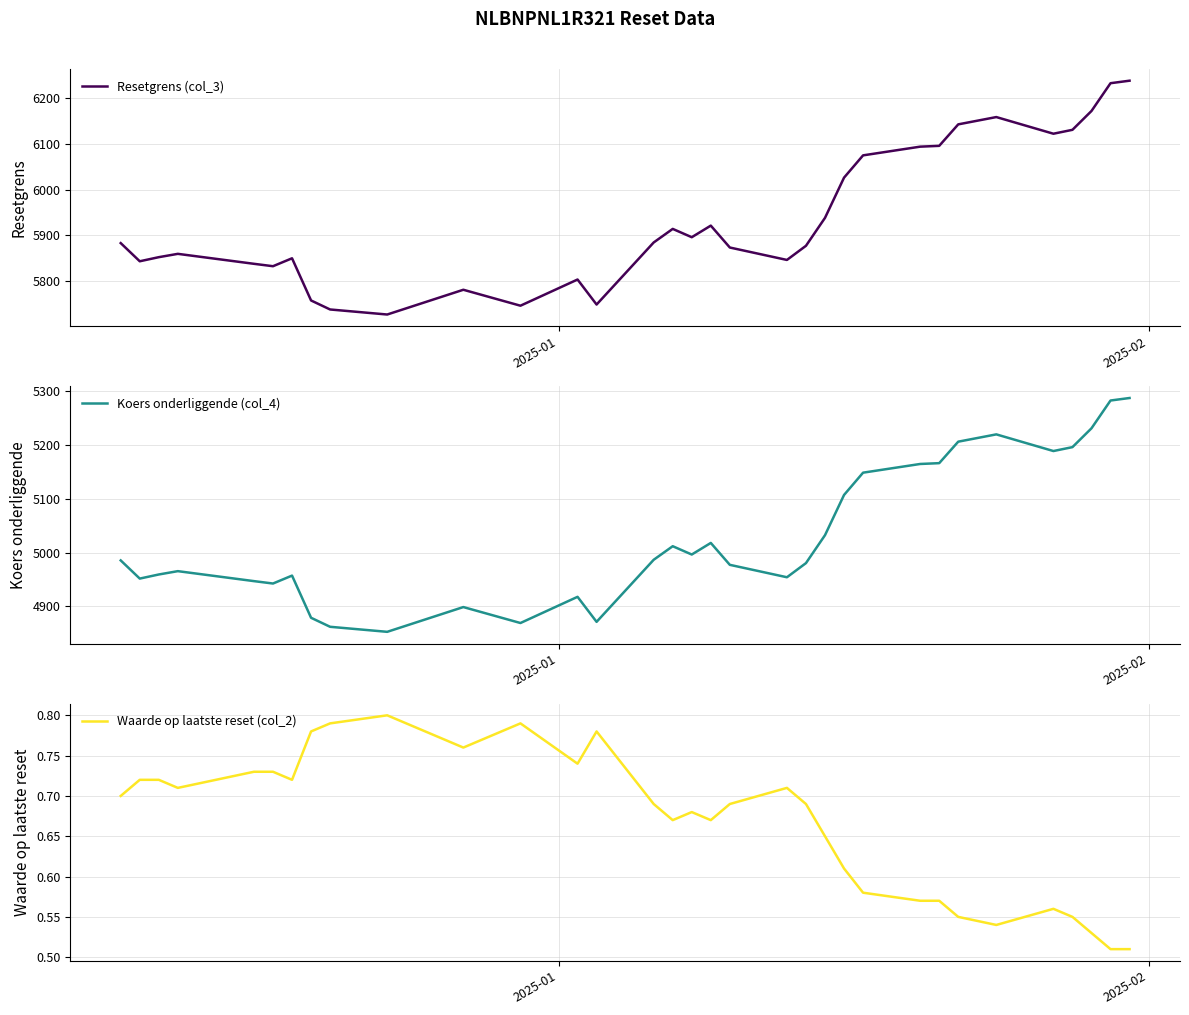

What is the highest value of the Resetgrens (col_3) series?

6238.5